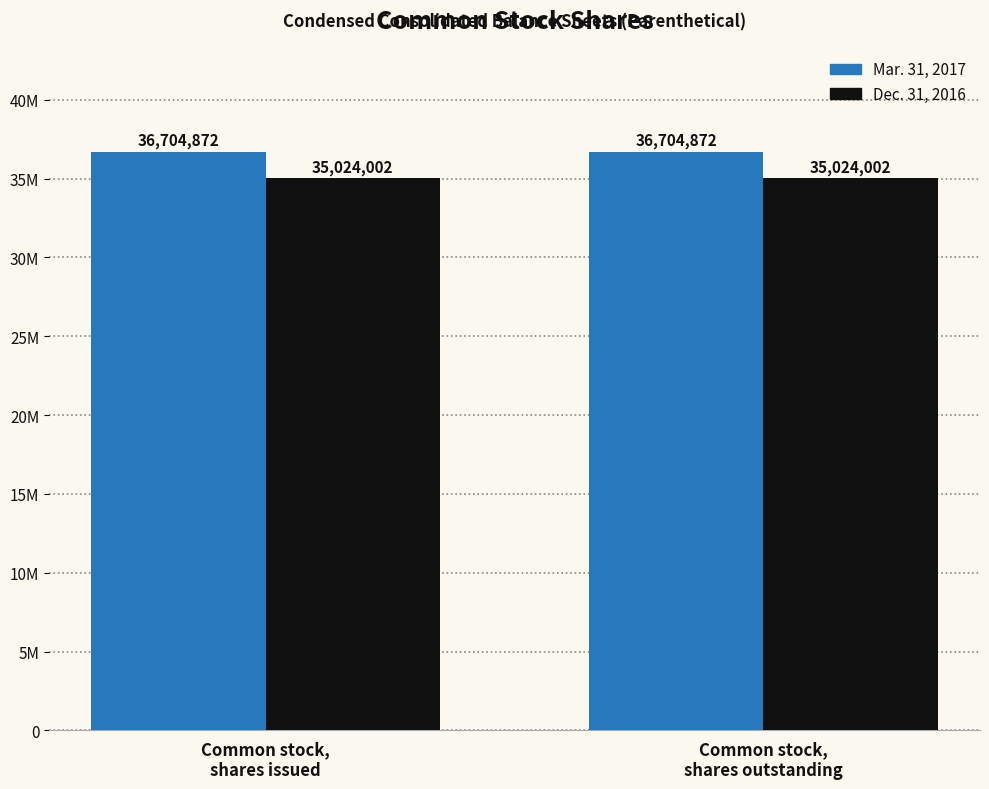

The Mar. 31, 2017 series shows 19631017 at Common stock,
shares issued. True or false?

False